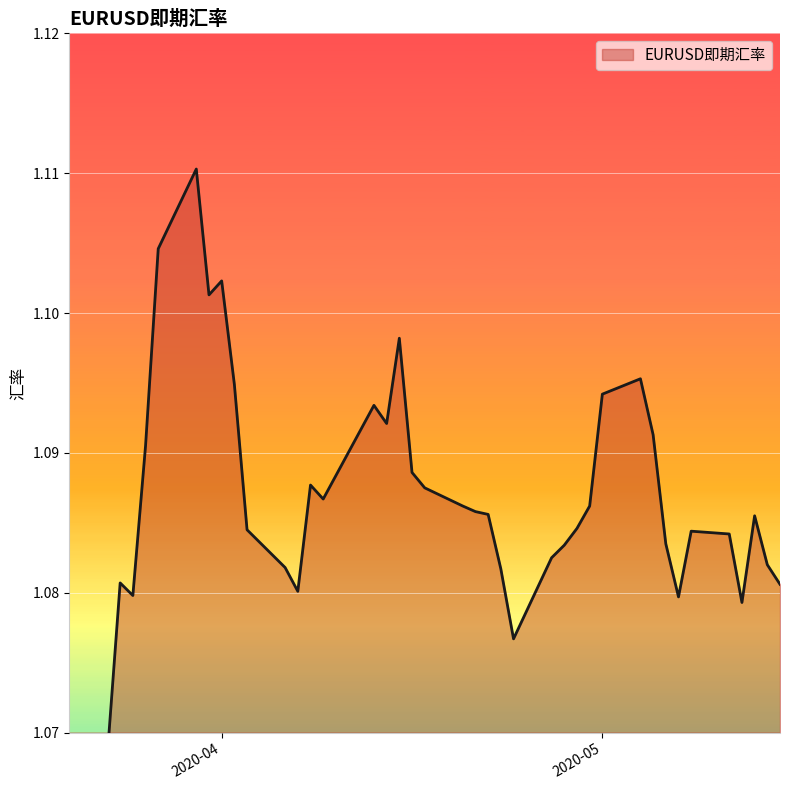

At which category does the data reach its first local valley?

2020-03-23